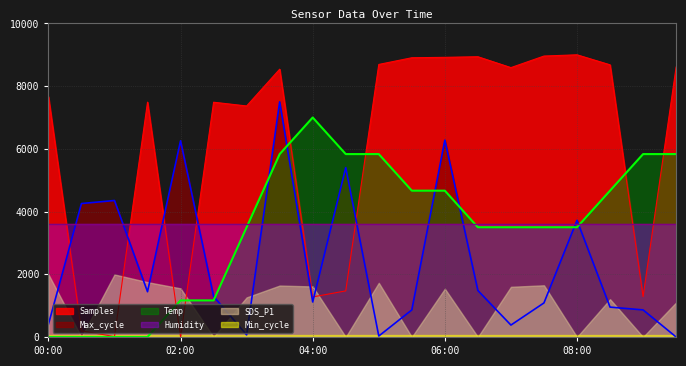

How many lines are shown in the chart?

6